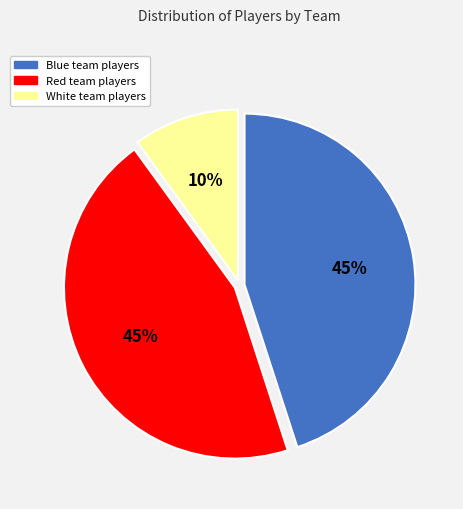

How many segments does this pie chart have?

3